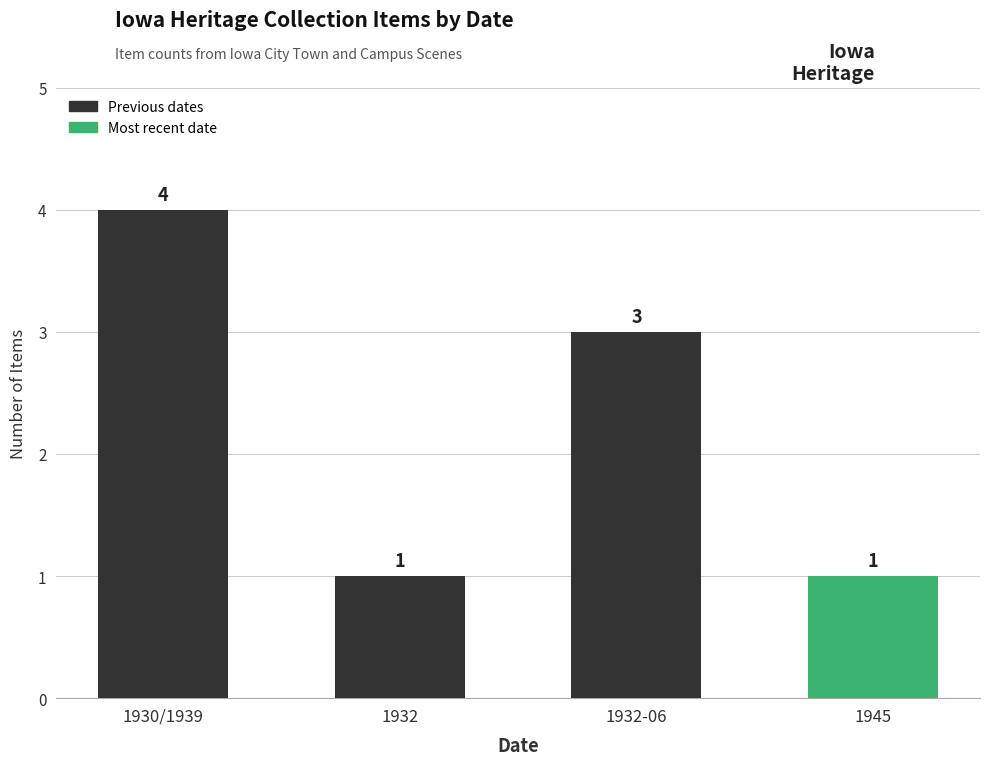

What is the smallest value displayed?

1